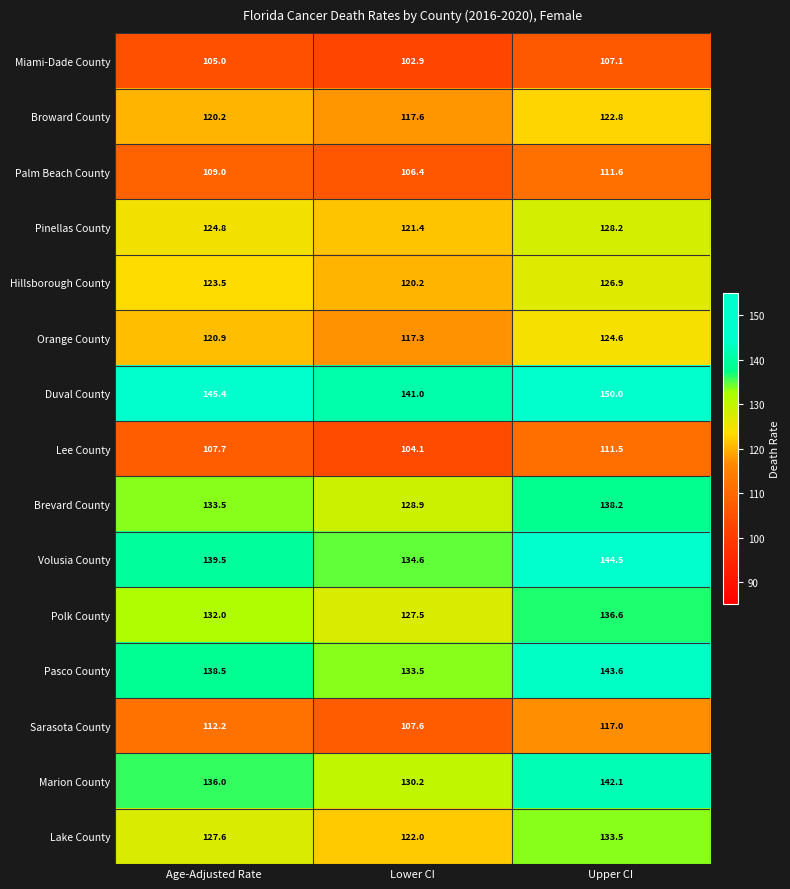

What is the difference between the second highest and minimum values in the Brevard County series?

4.6